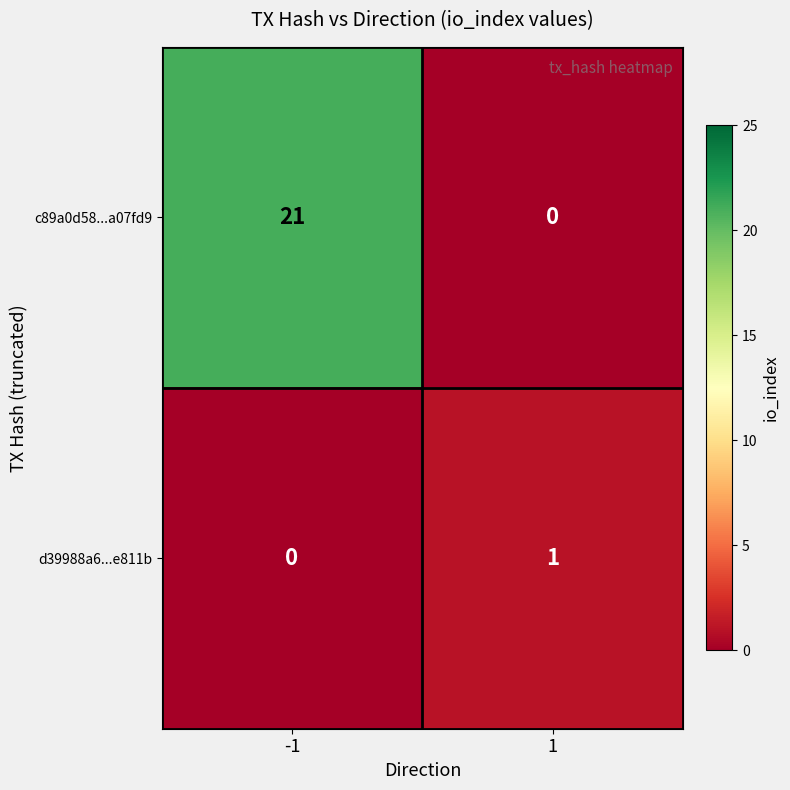

At which category is the sum across all series the highest?

-1